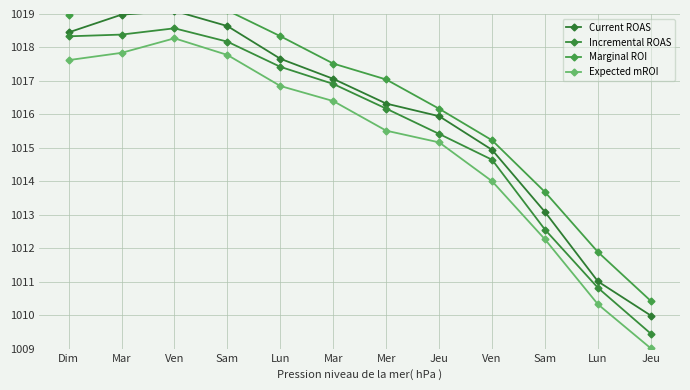

Rank the series by their average value, from highest to lowest.

Marginal ROI, Current ROAS, Incremental ROAS, Expected mROI